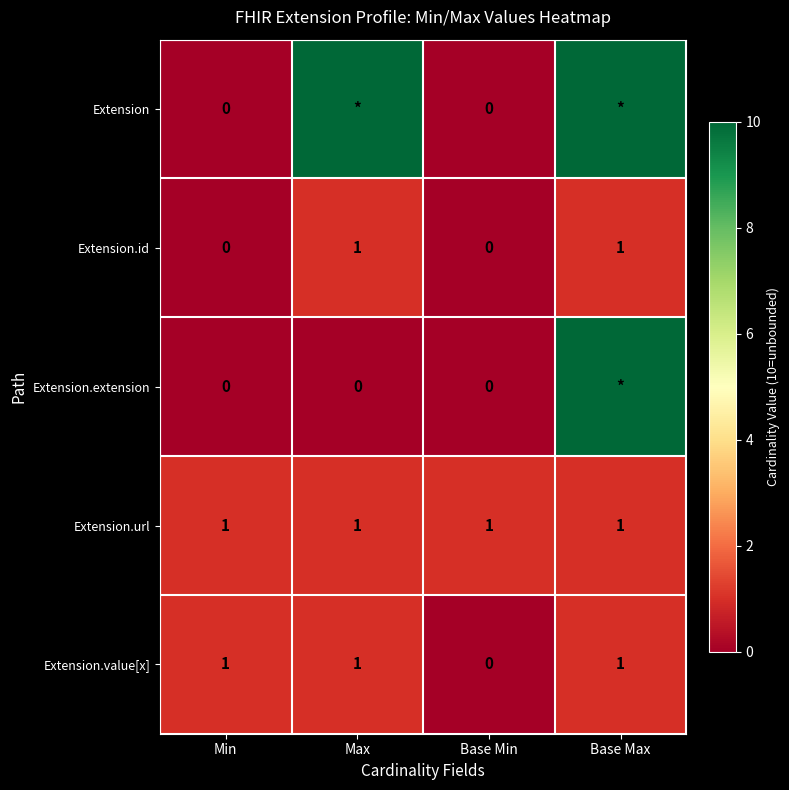

Between Base Max and Max, which is larger?

Base Max